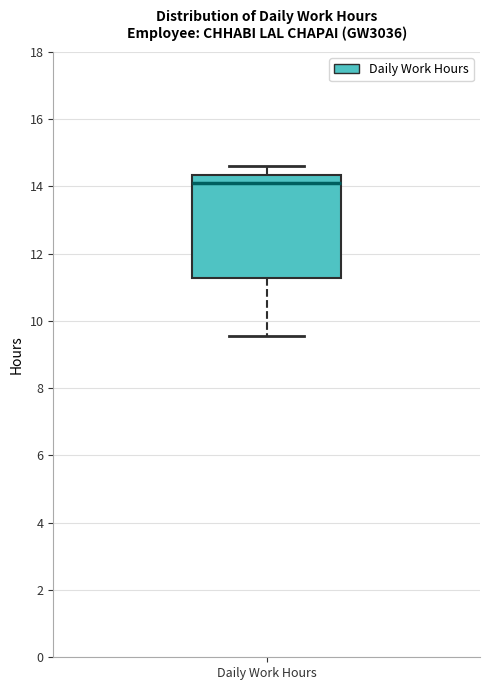

Read this box plot against the y-axis: the position of the median line, the range covered by the box, and the ends of both whiskers. The values are not printed on the chart, so give them approximately, as read against the axis.

median 14.2, box 11.2 to 14.4, whiskers 9.6 to 14.6